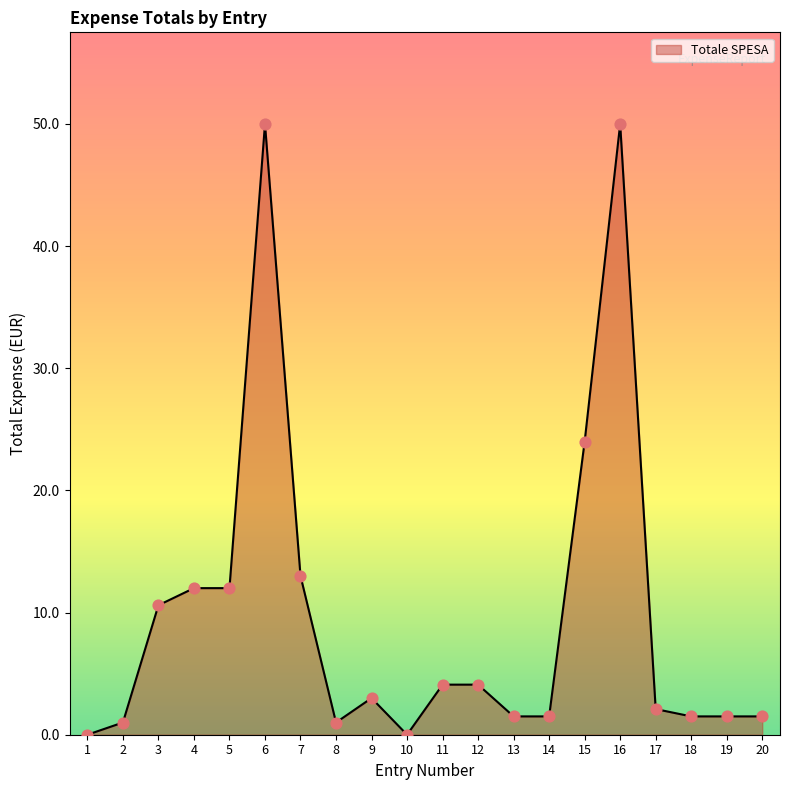

Approximately how many times larger is the value at 4 compared to 14?

8.0